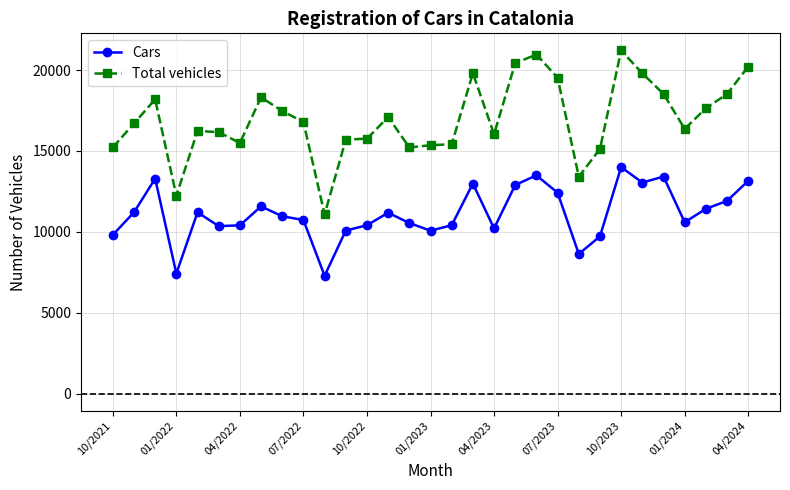

Does the chart display data point markers on the line(s)?

Yes